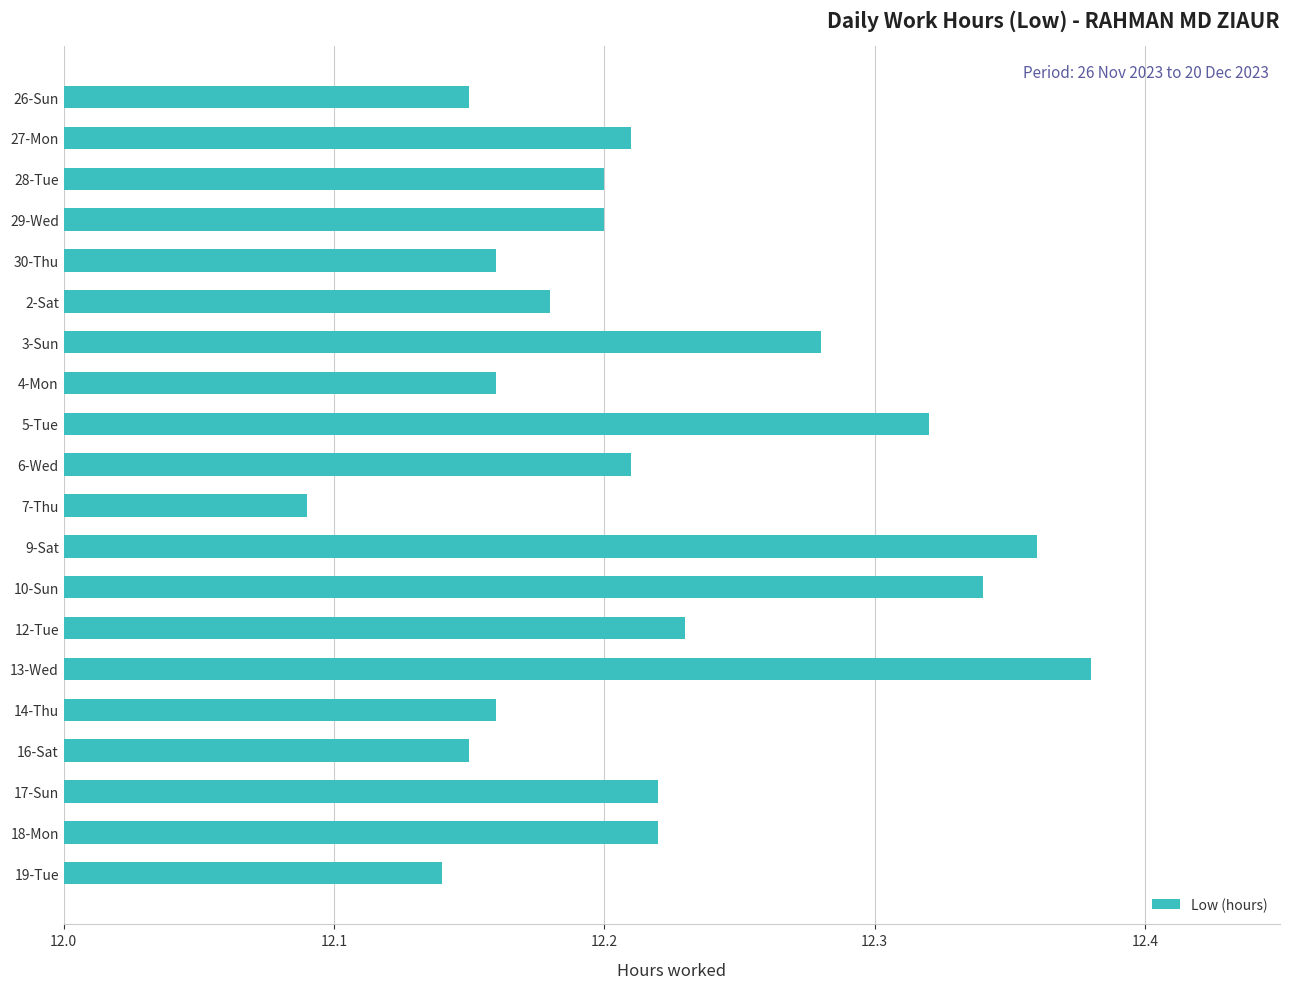

Is it true that the value at 10-Sun is 18.5?

False